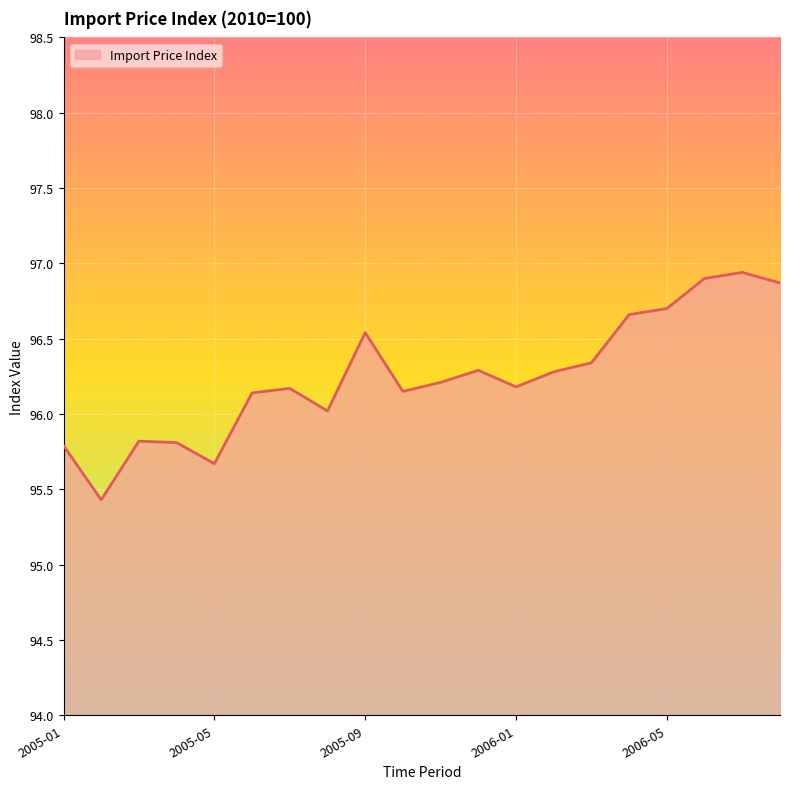

What is the difference between the maximum and minimum values?

1.5